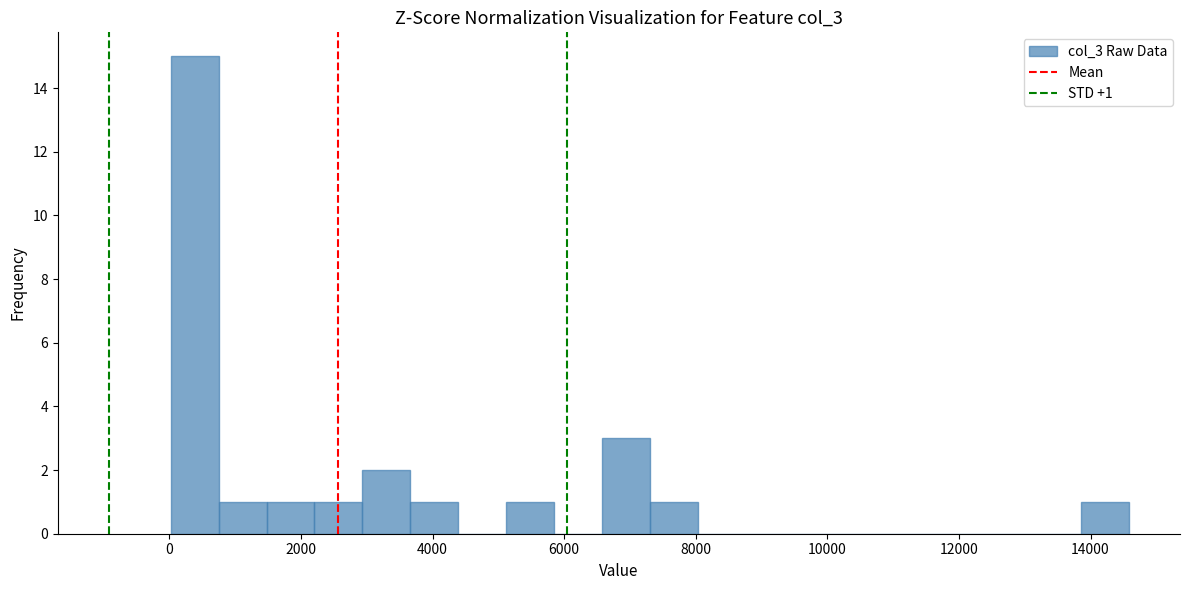

Read against the x-axis, roughly where is the centre of the tallest bar?

400